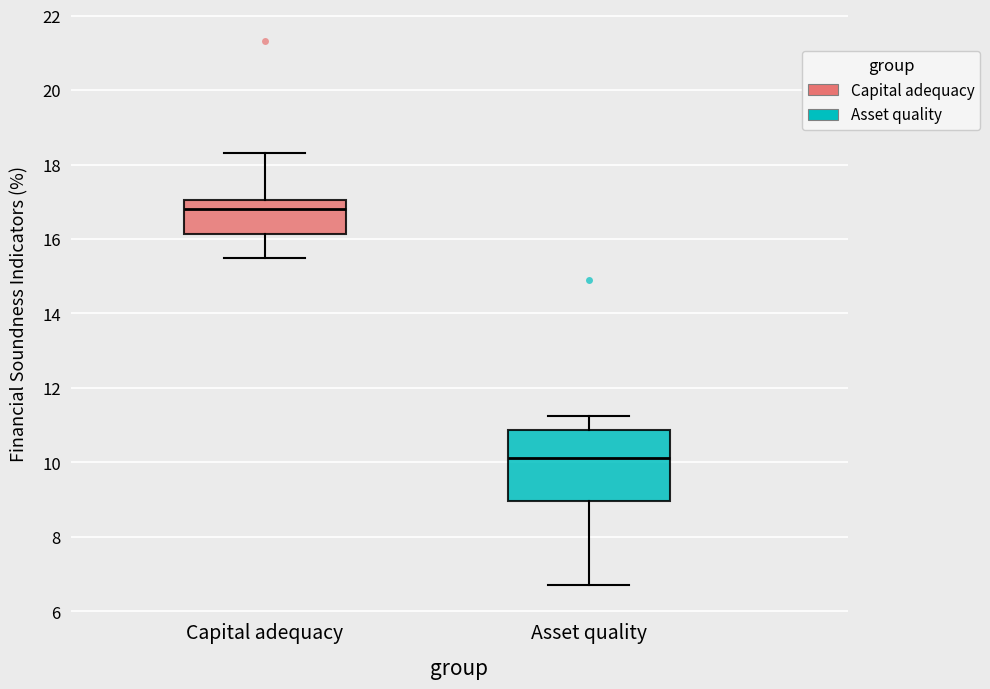

Reading left to right, read every box against the y-axis: the position of its median line, the range the box covers, and the ends of its whiskers. The values are not printed on the chart, so give them approximately, as read against the axis.

Capital adequacy: median 16.8, box 16.2 to 17.0, whiskers 15.4 to 18.4
Asset quality: median 10.2, box 9.0 to 10.8, whiskers 6.8 to 11.2